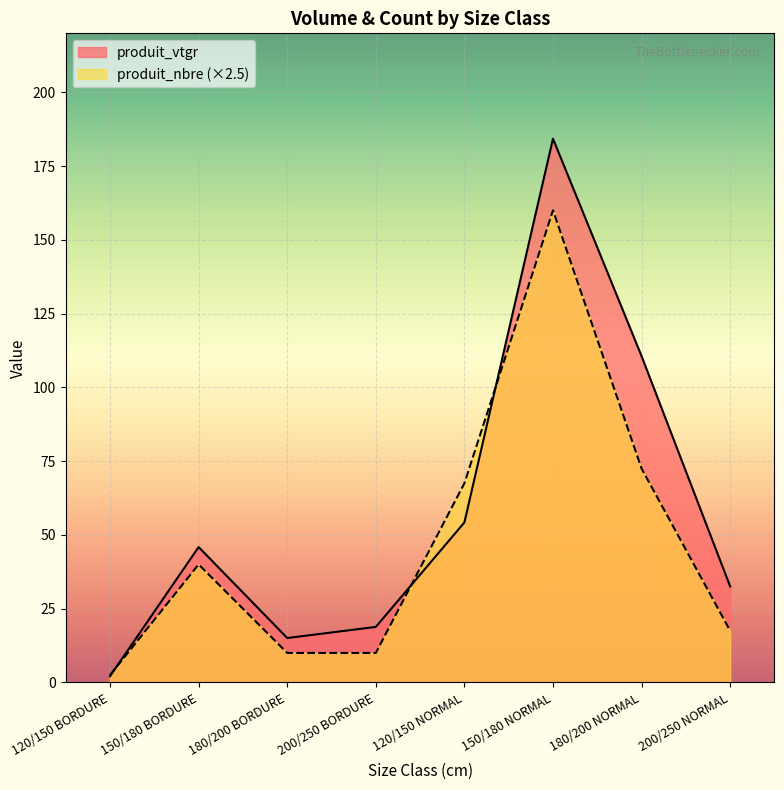

What is the sum of the produit_vtgr values at 150/180 NORMAL and 200/250 BORDURE?

203.1